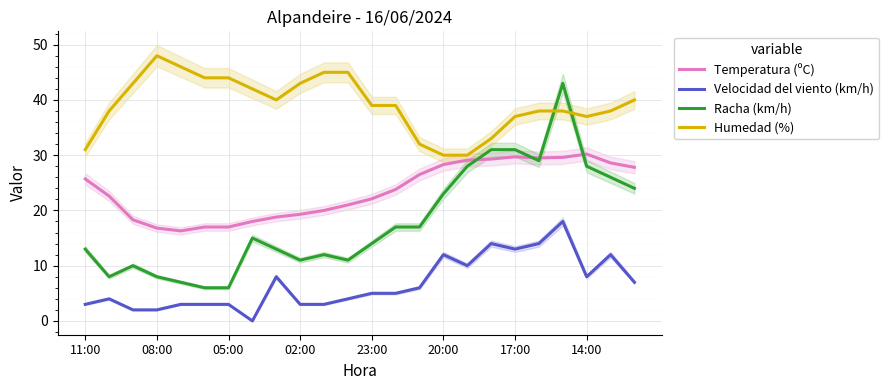

True or false: Temperatura (ºC) has a value of 44.0 at 11:00.

False